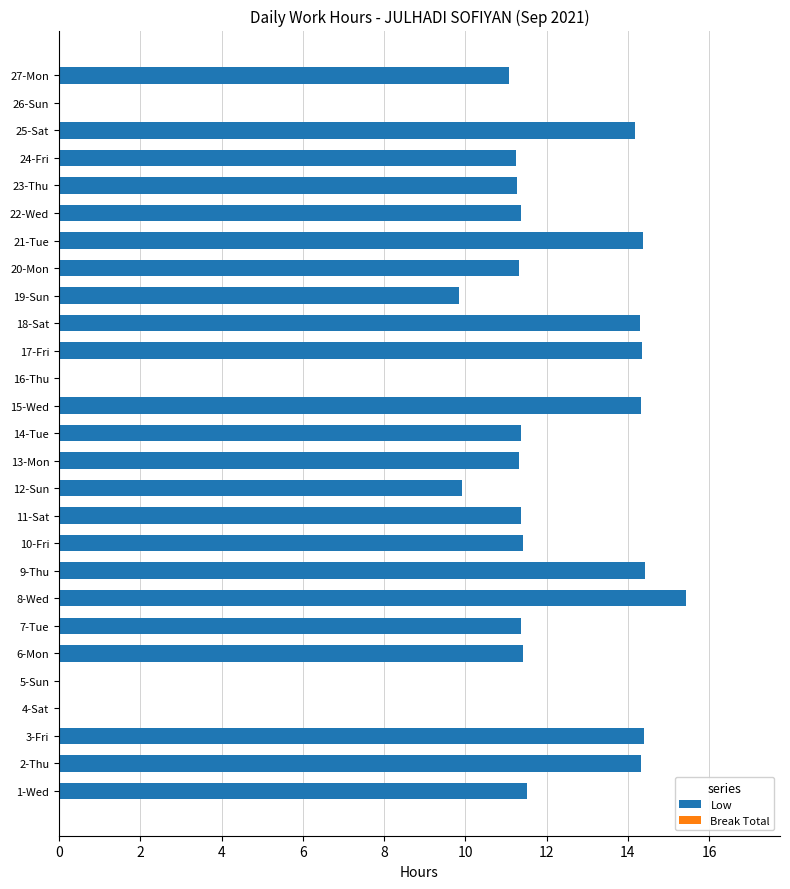

What is the sum of the values at 18-Sat and 21-Tue?

28.7